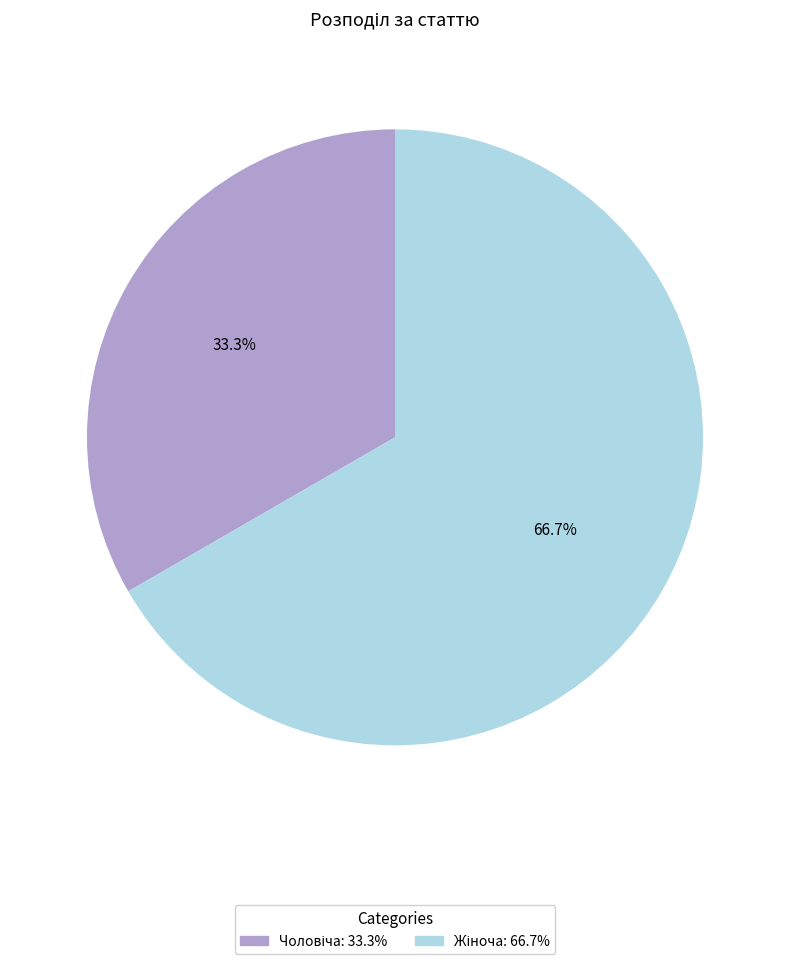

Is there any slice that represents more than half of the pie?

Yes